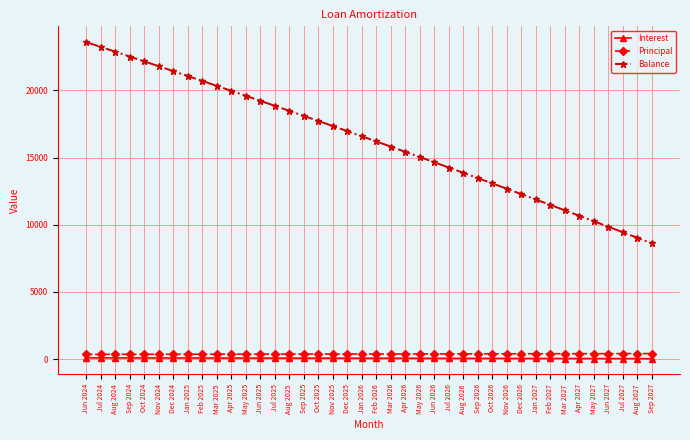

What is the value of the Interest point at the 30th from the left?

51.8